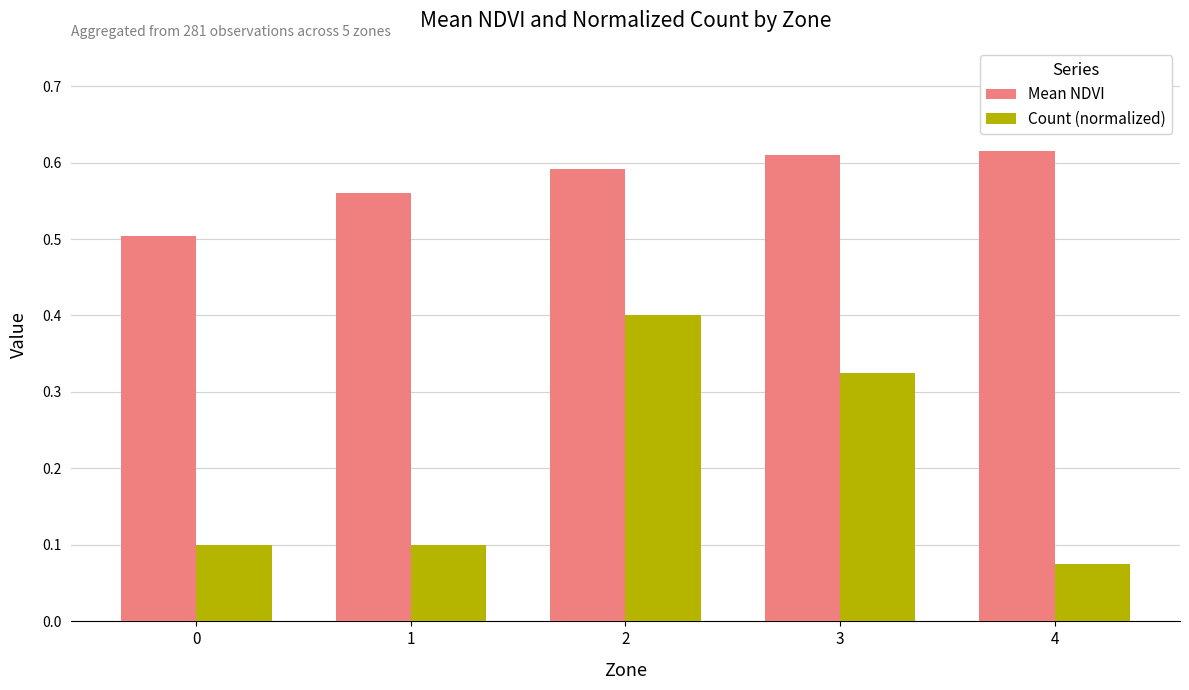

Which label corresponds to the smallest value in the chart?

4